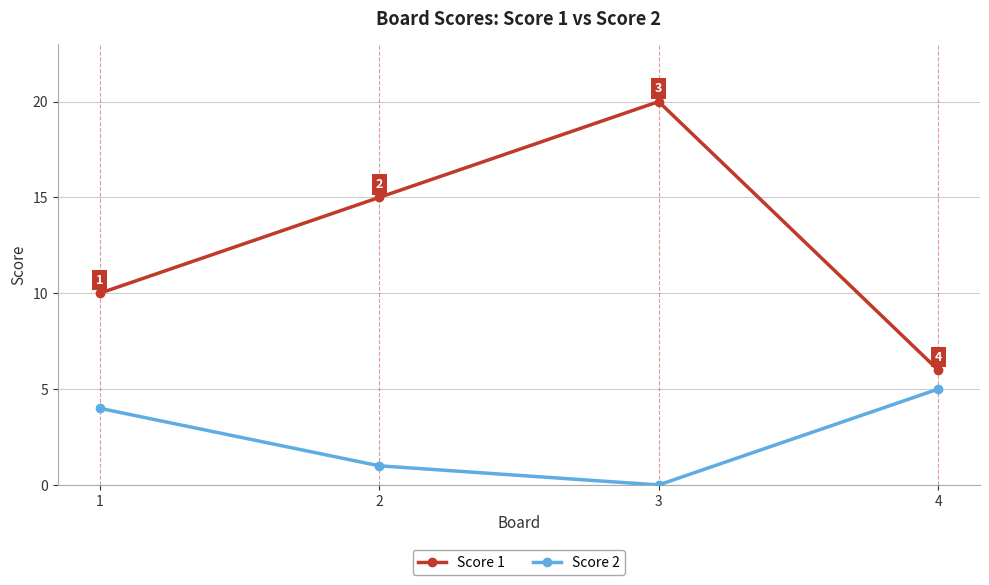

Count the Score 2 values in the range 1 to 5.

3